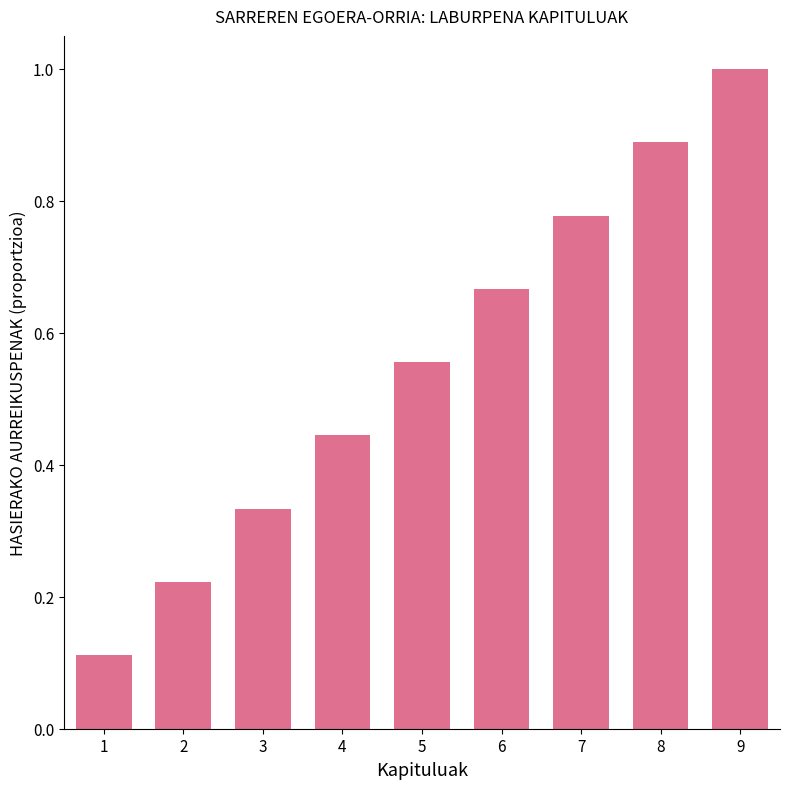

True or false: the data shows 0.2 at 1.

False